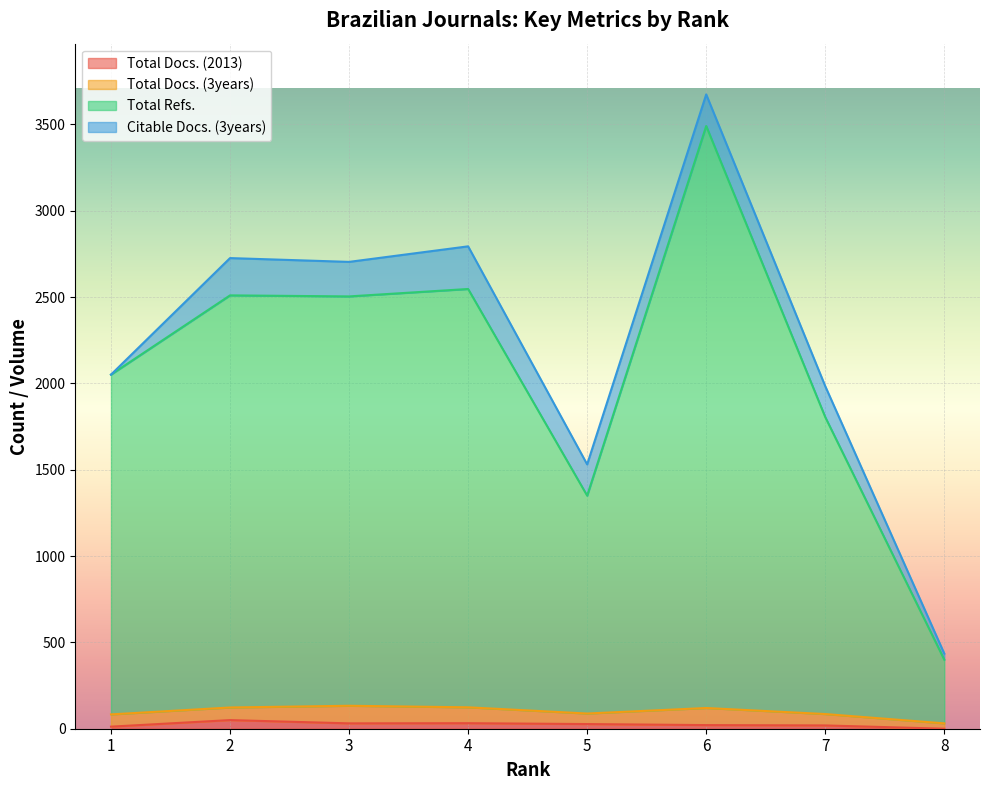

How many lines are shown in the chart?

4